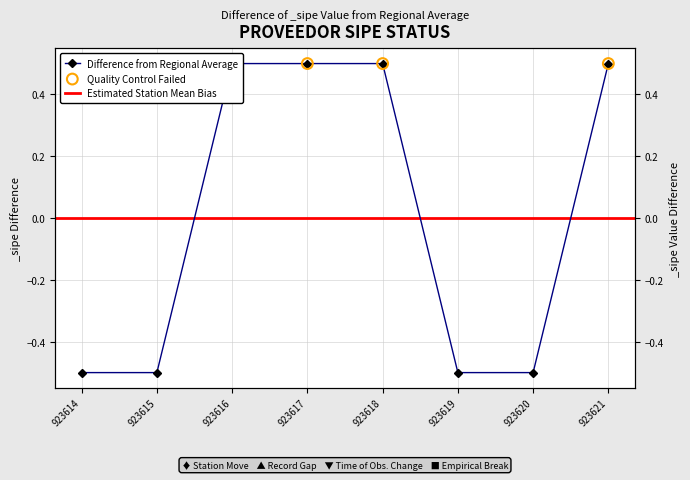

What is the change in value from 923614 to 923618?

+1.0